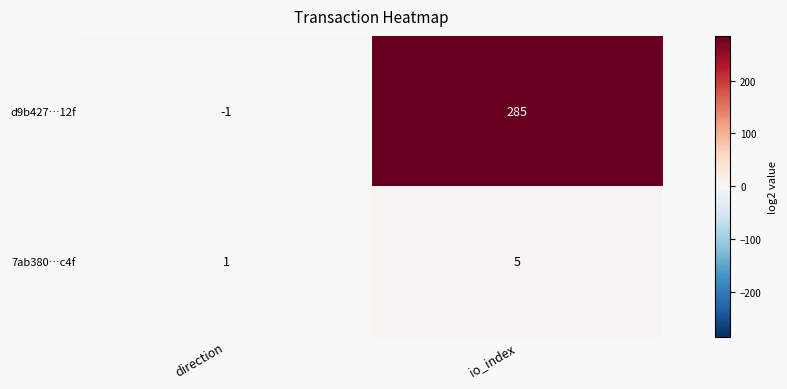

At which label is 7ab380…c4f closest to 3?

direction